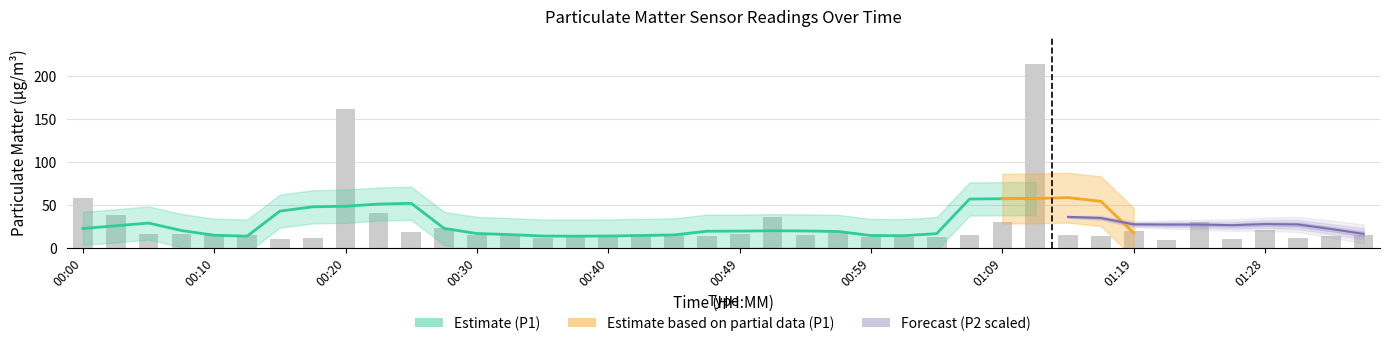

True or false: the data shows 18.6 at 19.

False